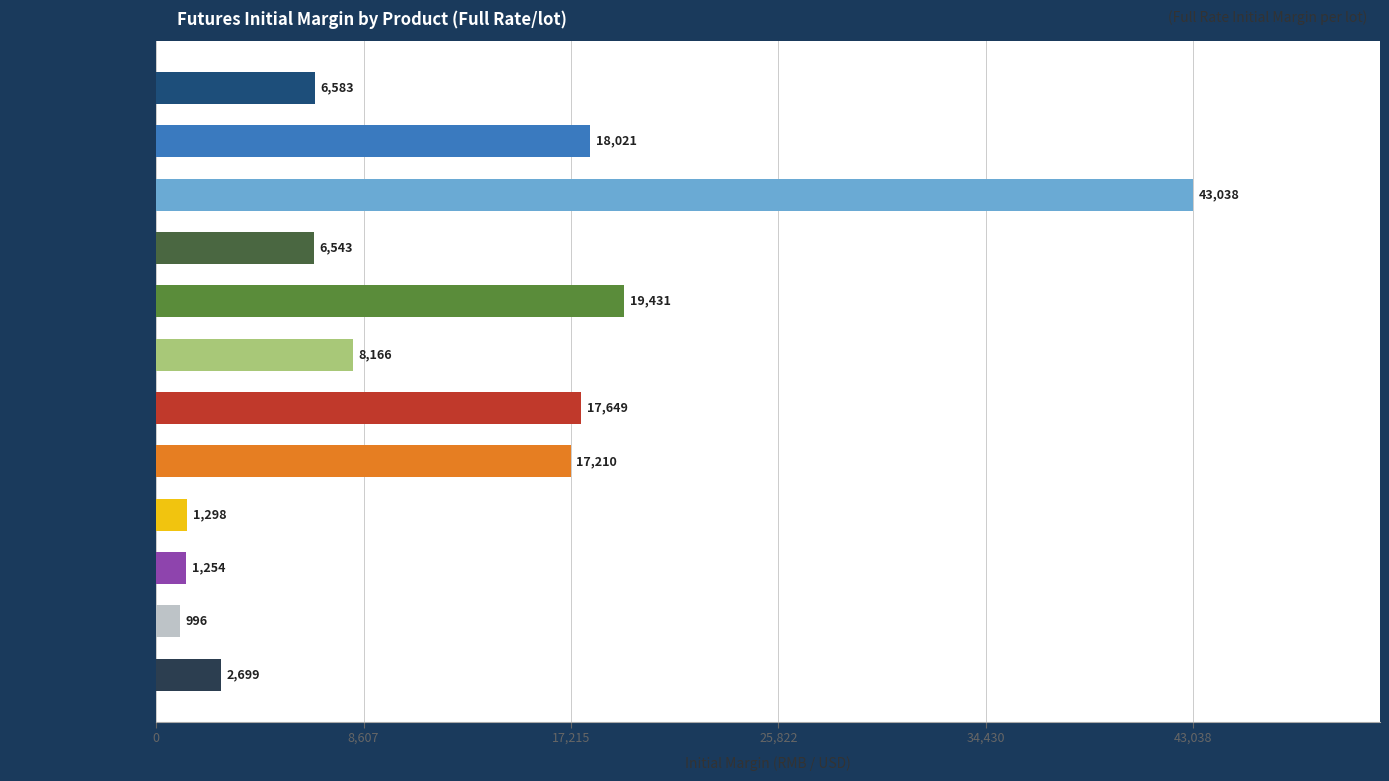

Which label corresponds to the largest value in the chart?

CNH Nickel Mini